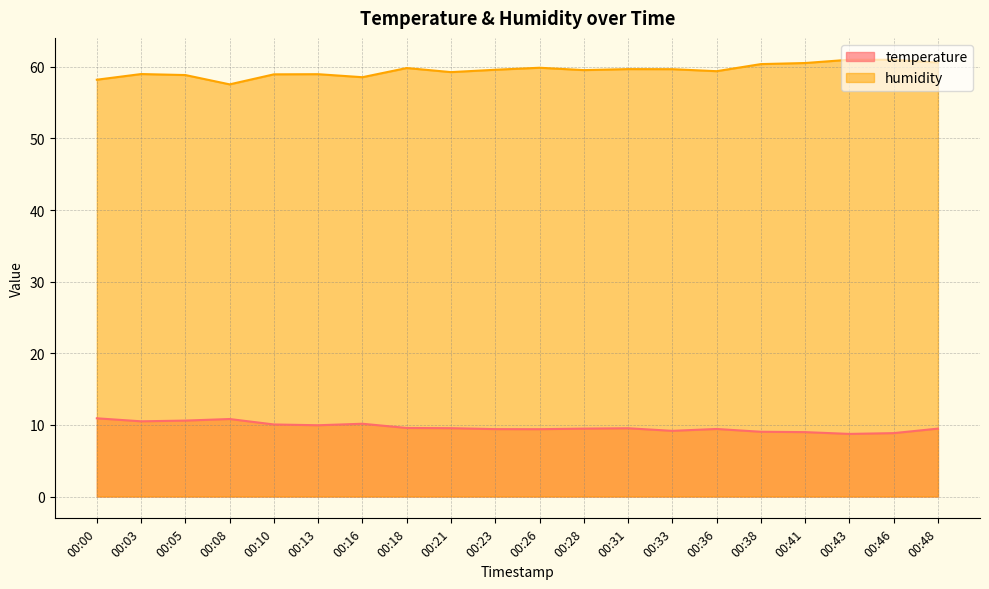

Reading right to left, transcribe all the data shown in this chart.

temperature: 00:48=9.5	00:46=8.8	00:43=8.7	00:41=9.0	00:38=9.0	00:36=9.4	00:33=9.2	00:31=9.5	00:28=9.5	00:26=9.4	00:23=9.4	00:21=9.5	00:18=9.6	00:16=10.2	00:13=9.9	00:10=10.1	00:08=10.8	00:05=10.6	00:03=10.5	00:00=10.9
humidity: 00:48=60.6	00:46=61.0	00:43=61.0	00:41=60.5	00:38=60.4	00:36=59.4	00:33=59.7	00:31=59.7	00:28=59.5	00:26=59.9	00:23=59.6	00:21=59.3	00:18=59.8	00:16=58.5	00:13=59.0	00:10=59.0	00:08=57.5	00:05=58.9	00:03=59.0	00:00=58.2